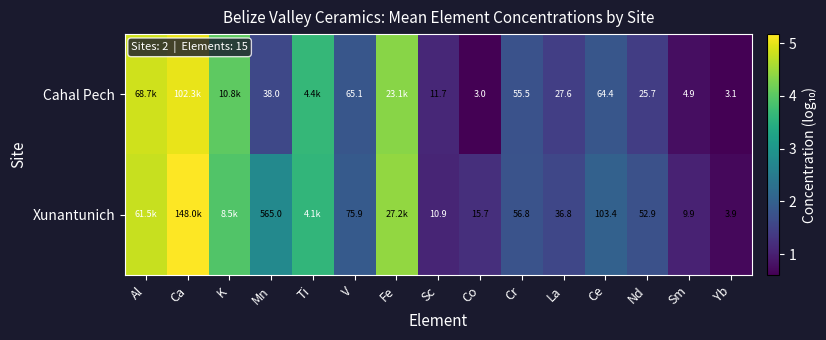

Is the value of Xunantunich at Co greater than the value of Cahal Pech at Ce?

No